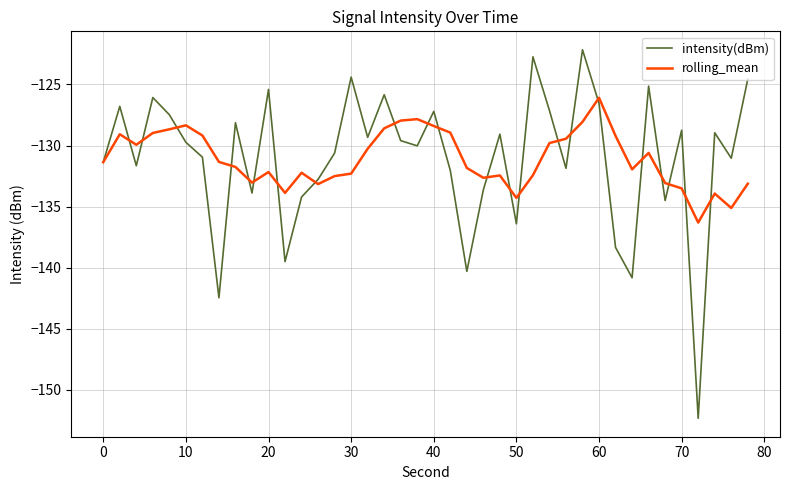

Rank the series by their maximum value, from lowest to highest.

rolling_mean, intensity(dBm)